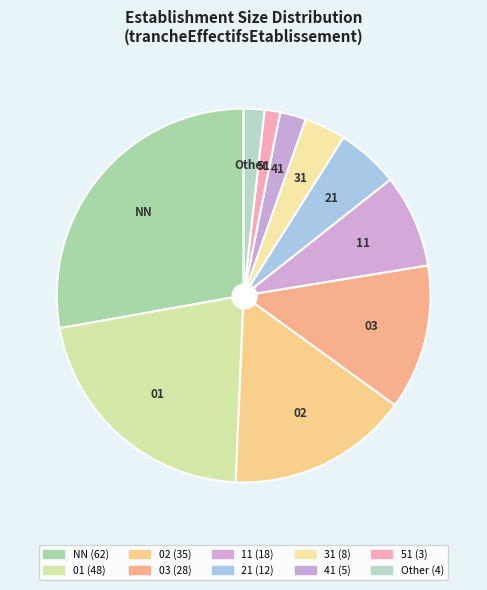

To the nearest percent, what is the difference between the Other and 11 slice percentages?

6%